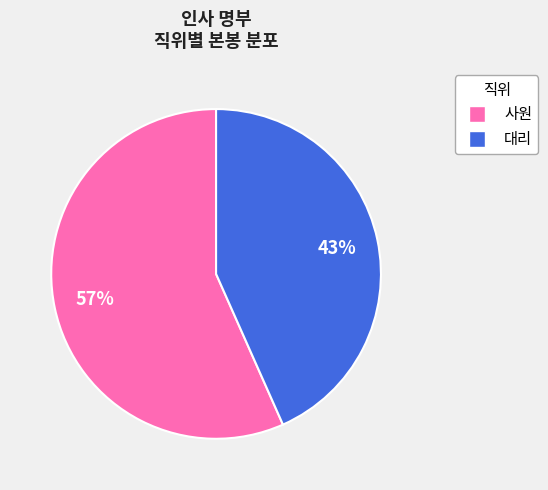

To the nearest percent, what is the average slice percentage?

50%